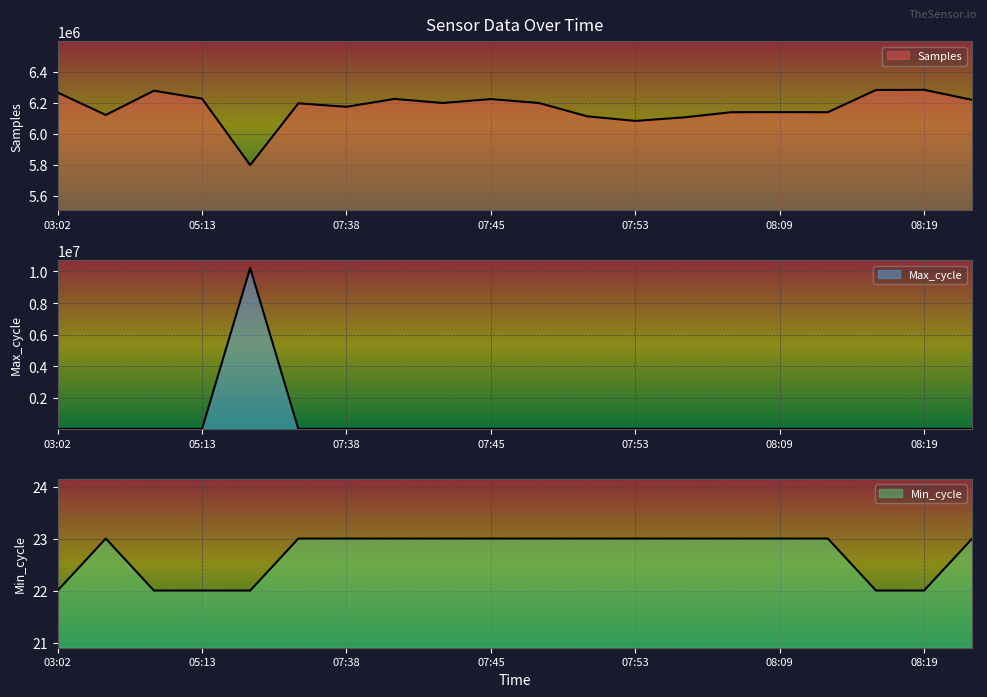

Where does the Max_cycle series first go above 19932?

03:02